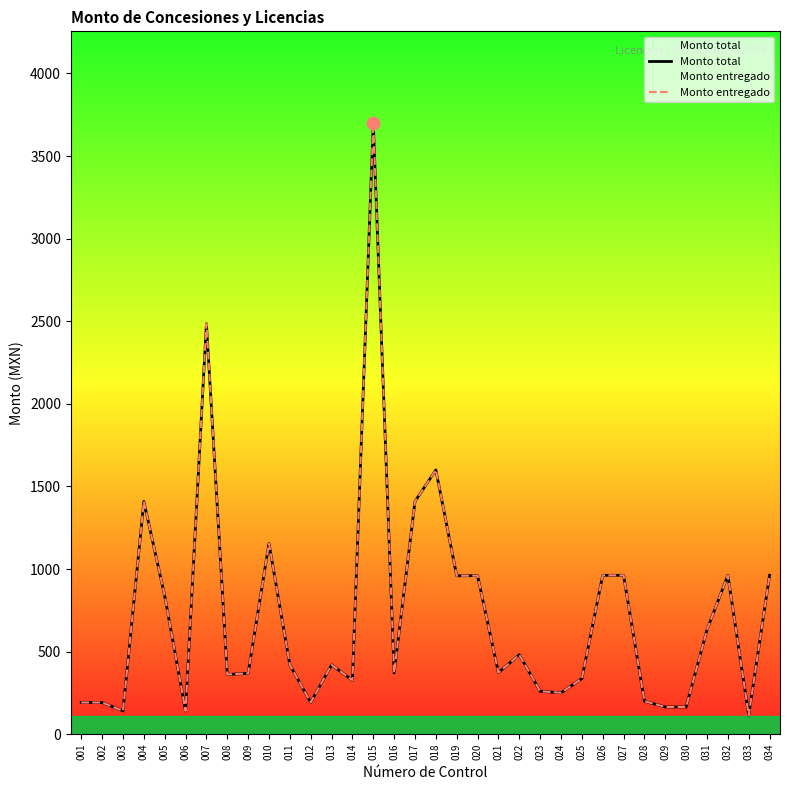

What is the total value across all series at 011?

840.0